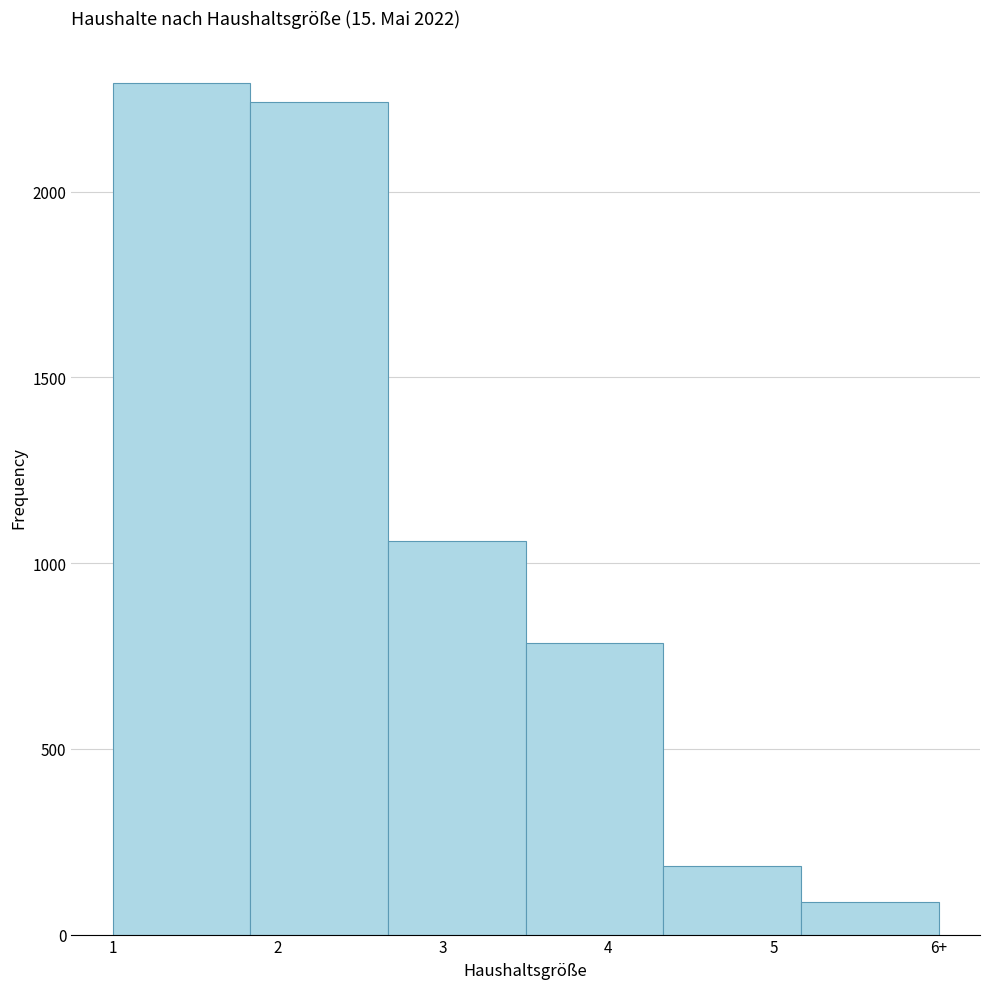

Reading left to right, transcribe all the data shown in this chart.

2293	2241	1061	785	185	88